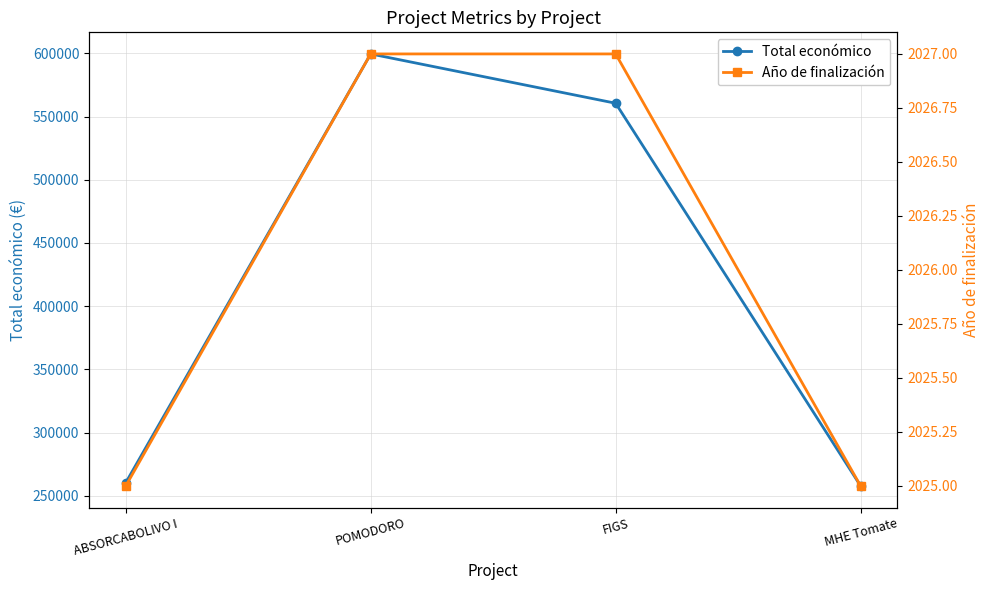

The value of Total económico at ABSORCABOLIVO I is 260325. True or false?

True